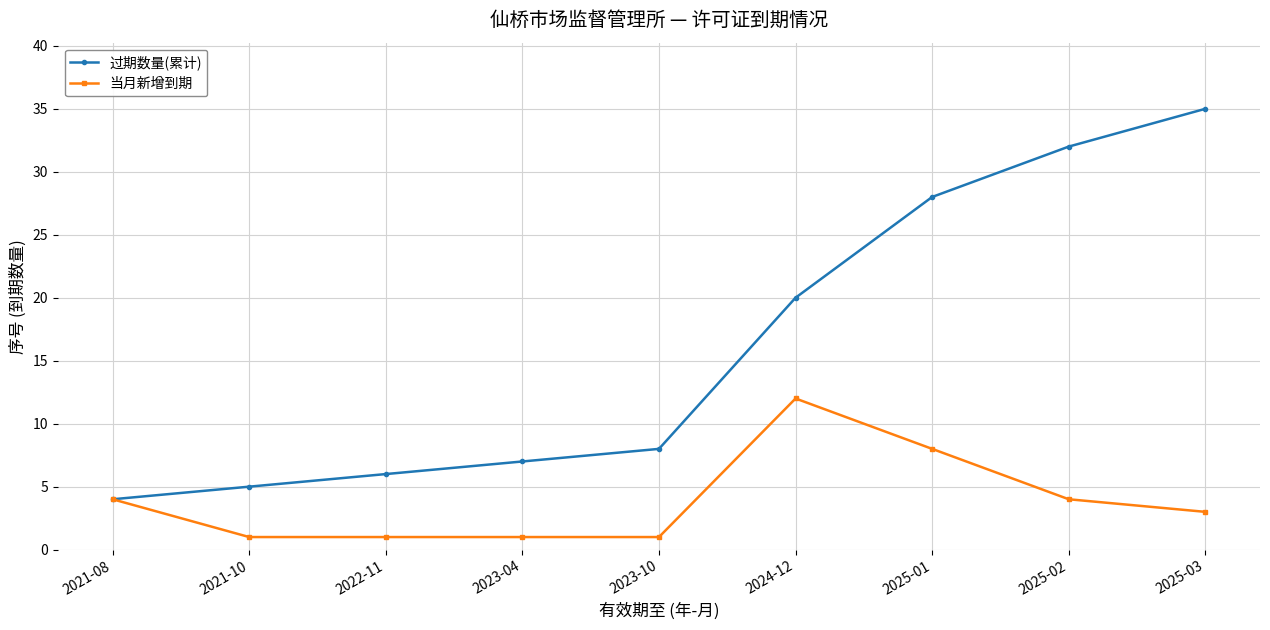

Does the chart display data point markers on the line(s)?

Yes